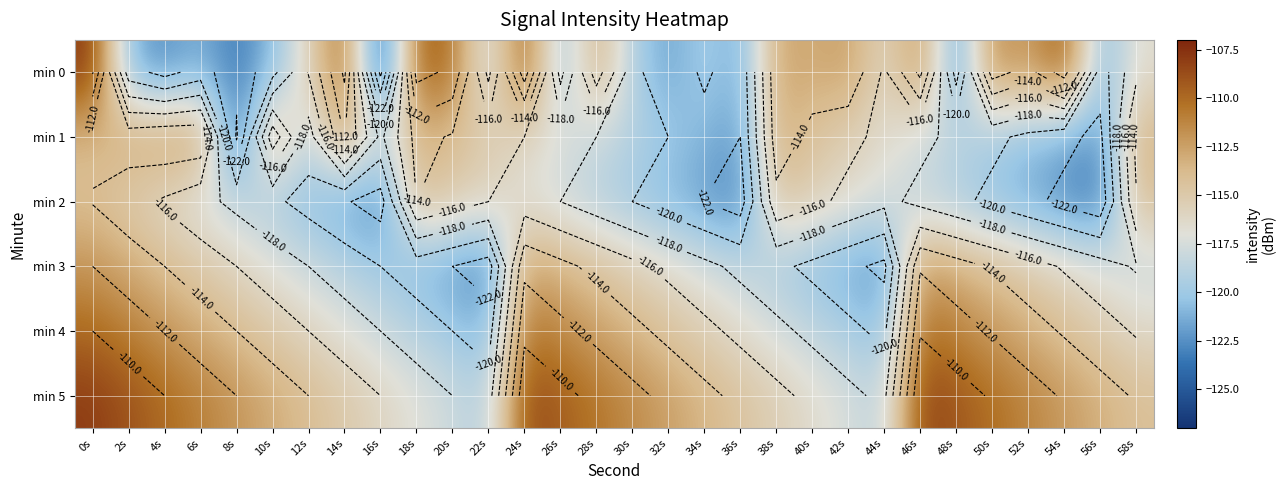

Between 6s and 14s, which series saw the biggest shift?

min 0